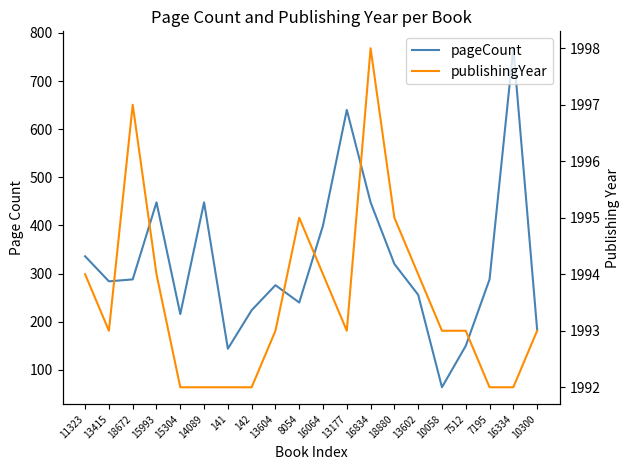

The value of publishingYear at 8054 is 1995. True or false?

True